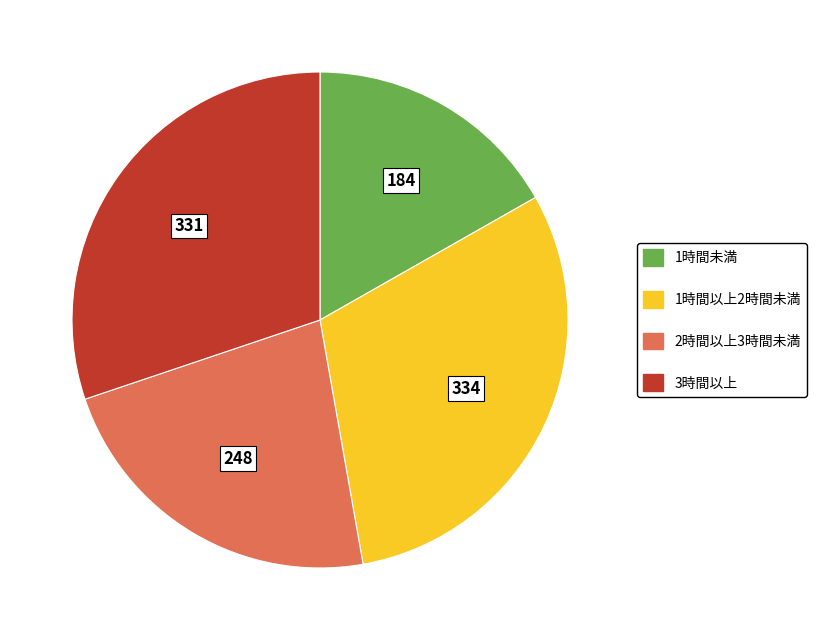

Does 2時間以上3時間未満 account for over 50% of the chart?

No